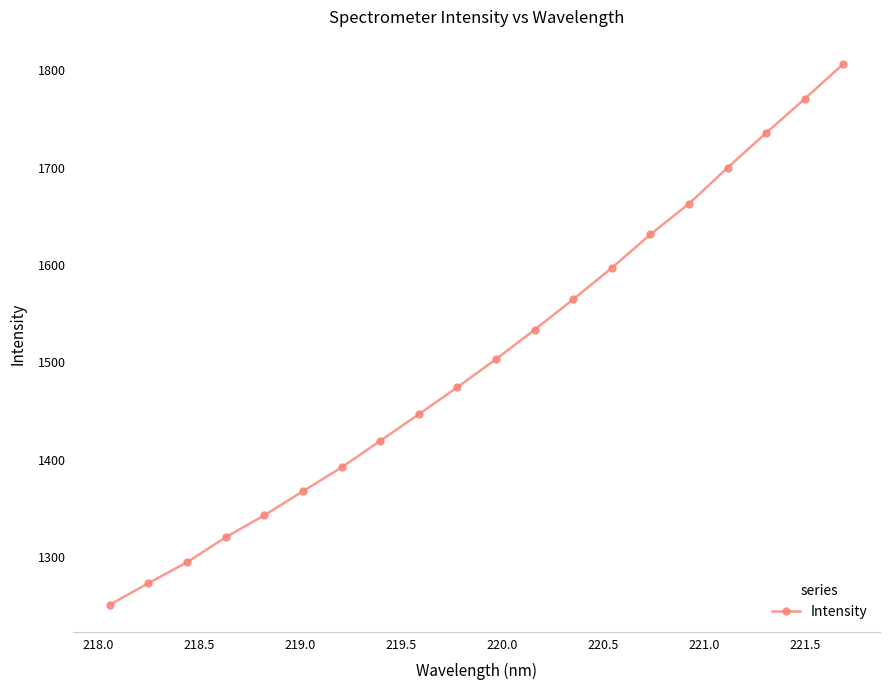

What is the value of the 15th point from the left?

1631.4